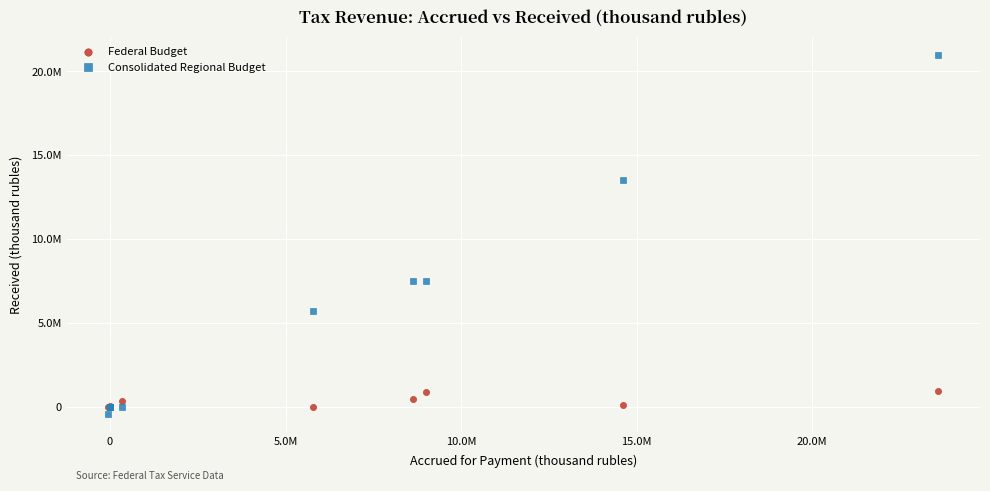

What are all the series names shown in the legend?

Federal Budget, Consolidated Regional Budget